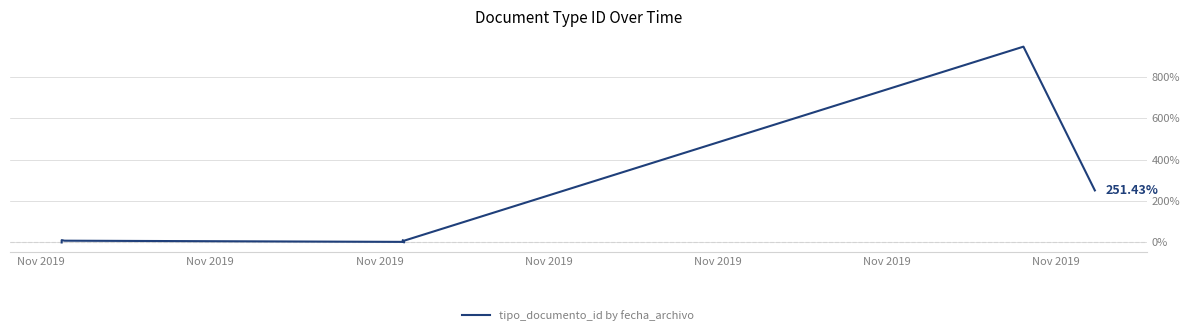

What is the difference between the maximum and minimum values?

945.7